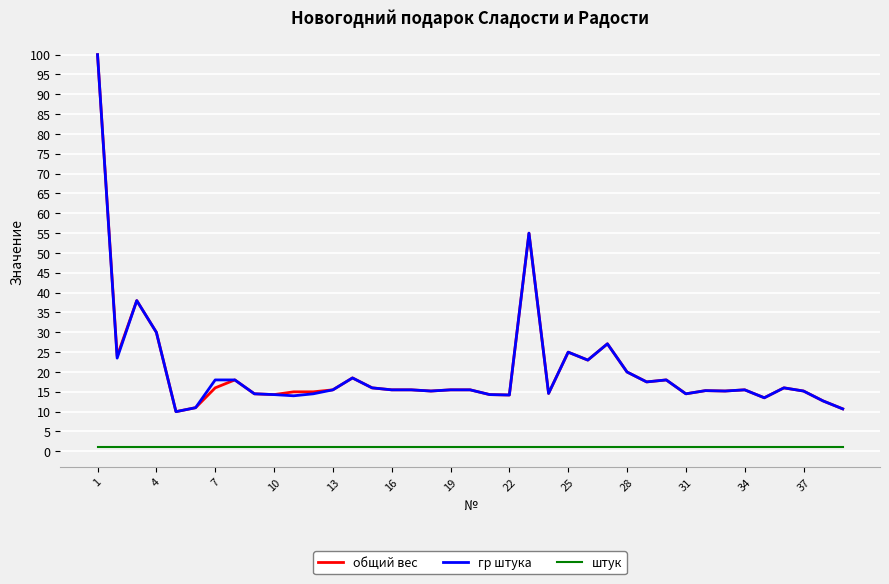

What is the highest value of the гр штука series?

100.0